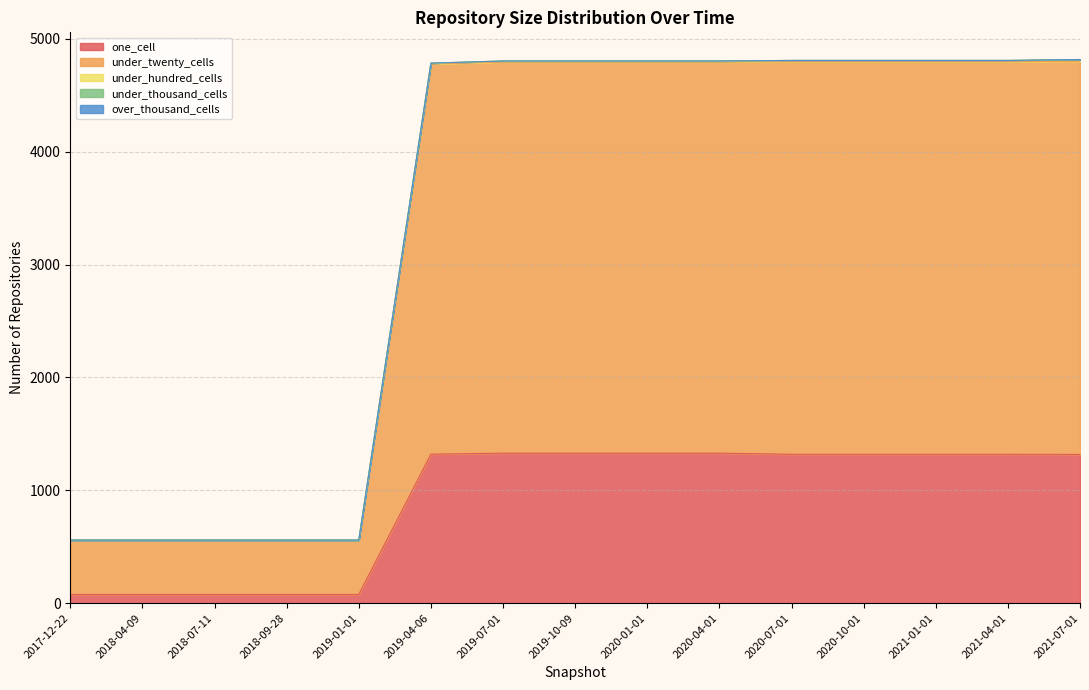

At how many categories does at least one series exceed 2223?

10